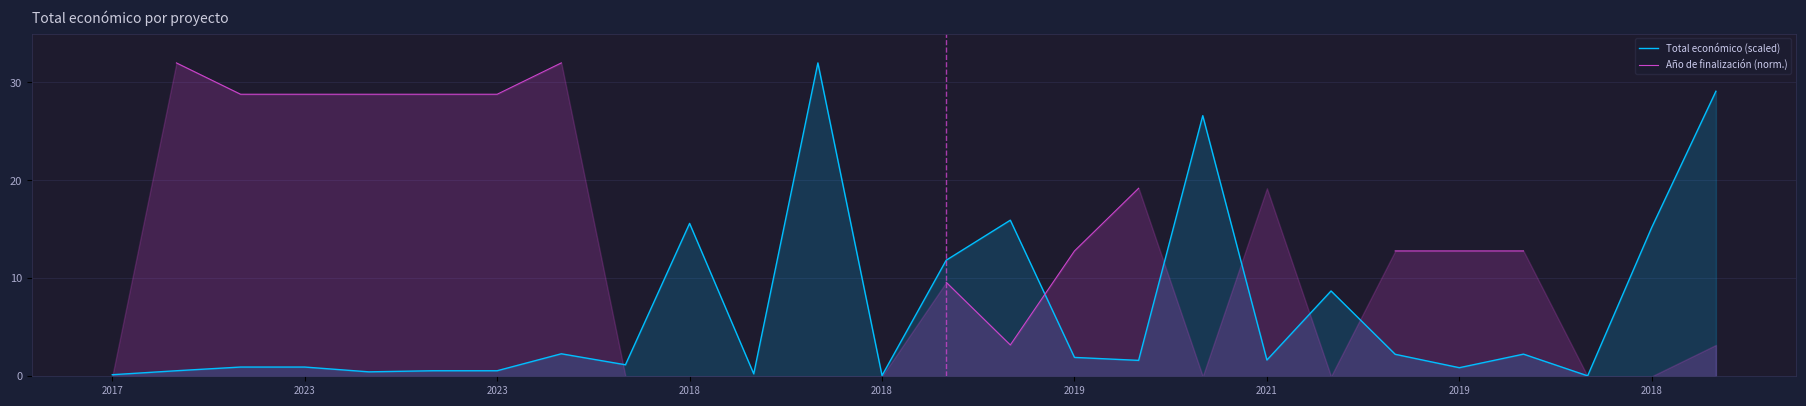

Does the chart display data point markers on the line(s)?

No